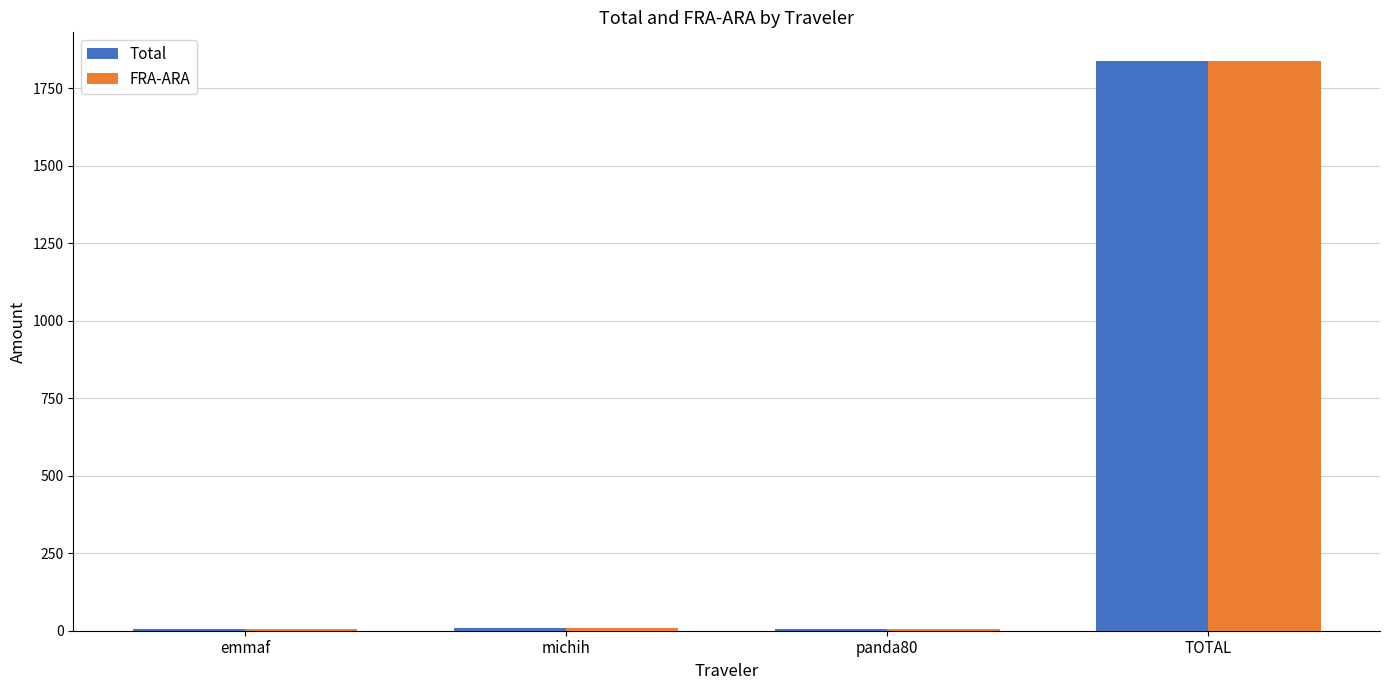

At which category does the chart reach its peak across all series?

TOTAL